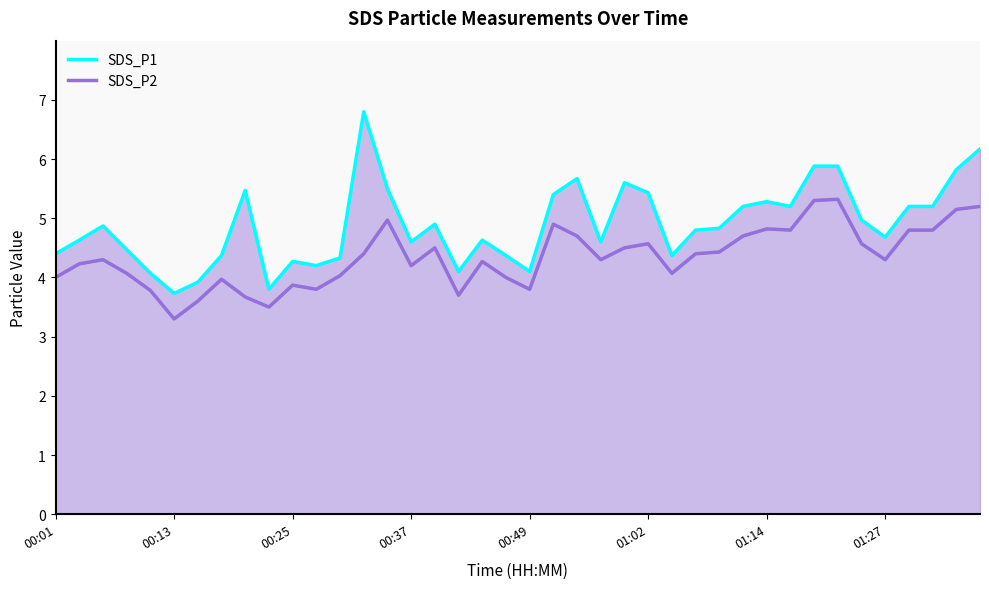

Rank the series by their average value, from lowest to highest.

SDS_P2, SDS_P1